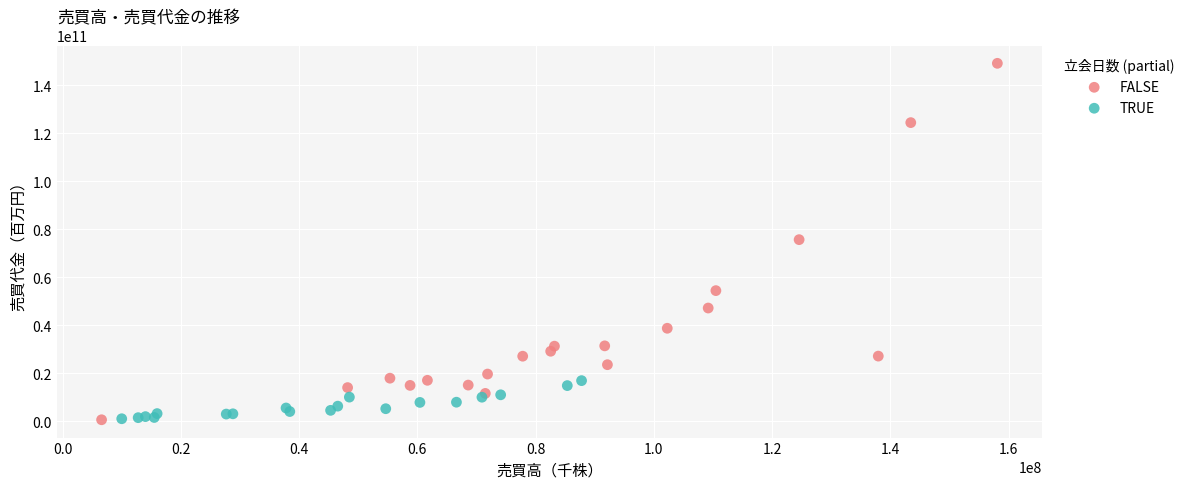

Which series contains the highest Y value?

FALSE